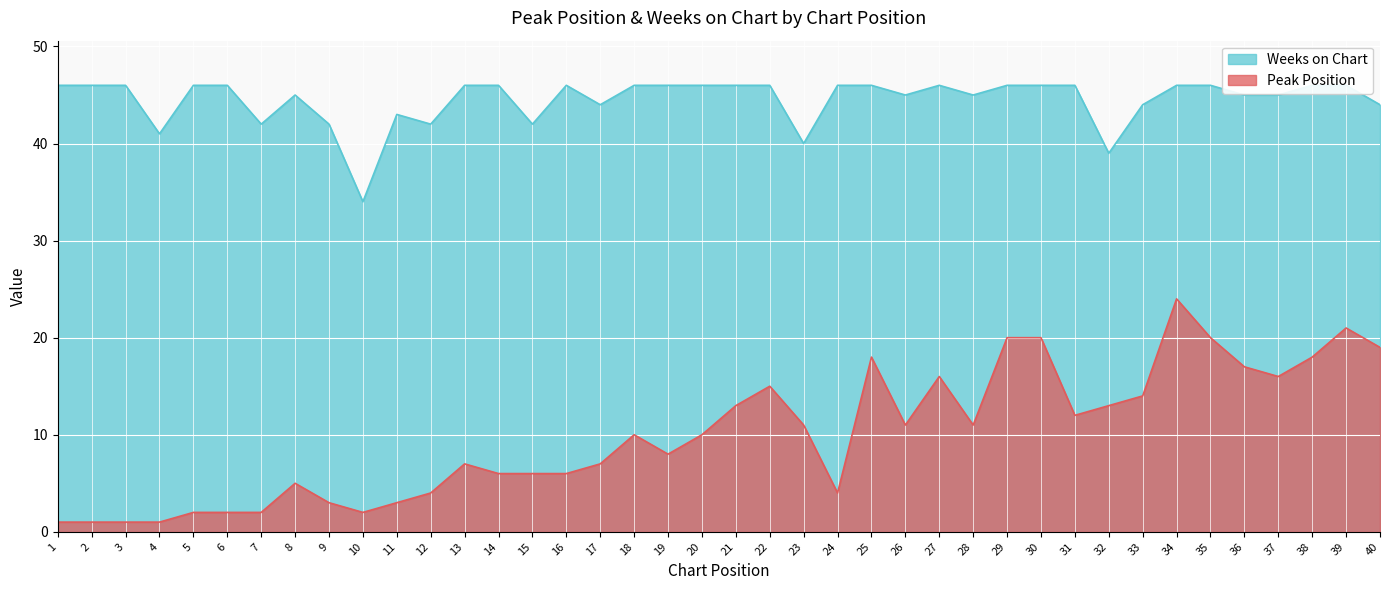

What is the difference between the highest and lowest values at 24?

42